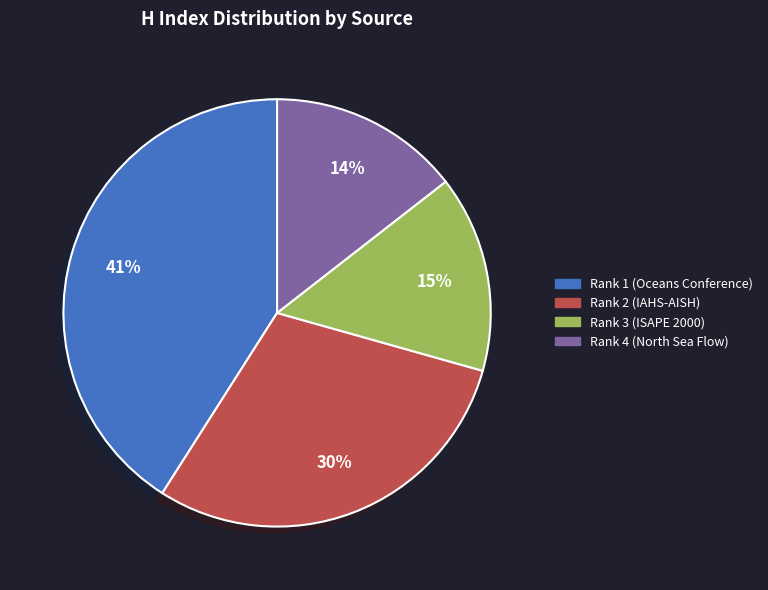

Combined, do Rank 2 (IAHS-AISH) and Rank 4 (North Sea Flow) account for over 50%?

No